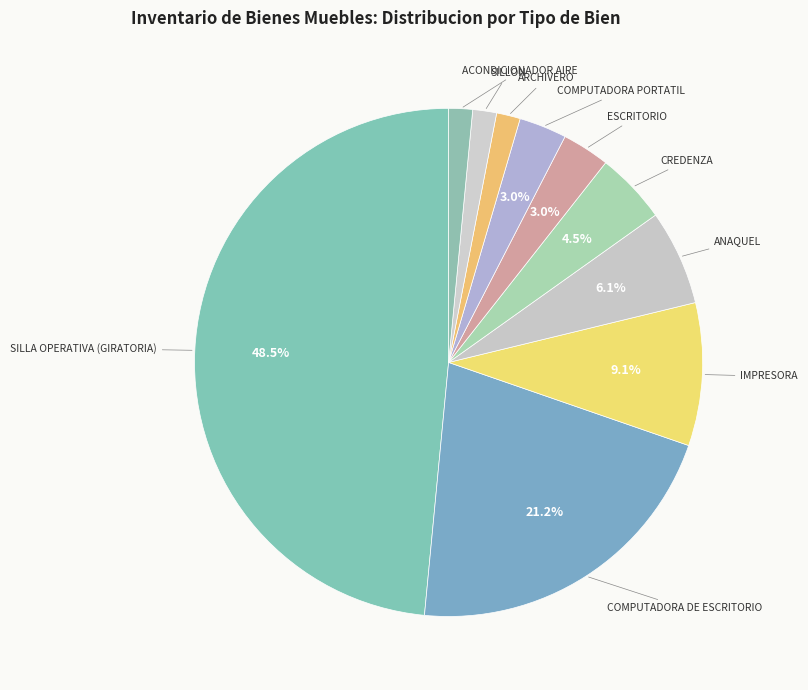

Is there a majority slice in this chart?

No